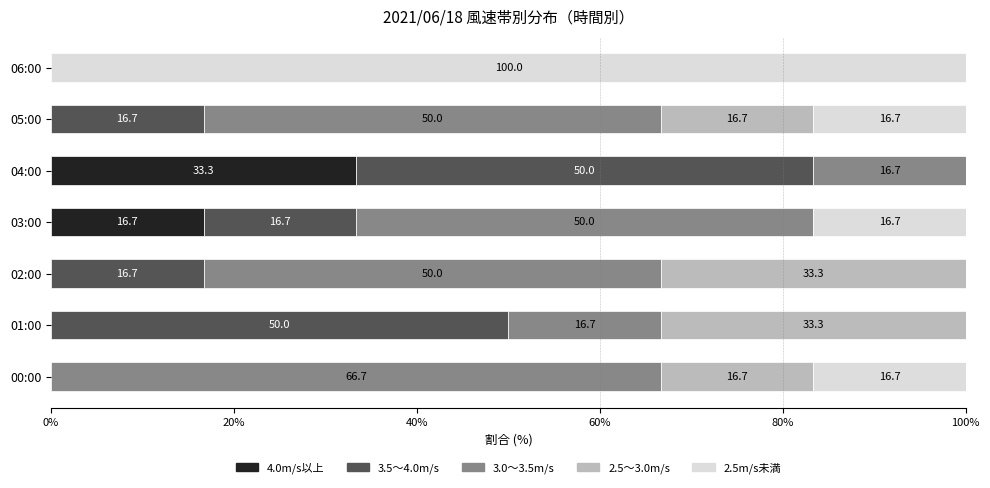

What is the sum of all 4.0m/s以上 values?

50.0